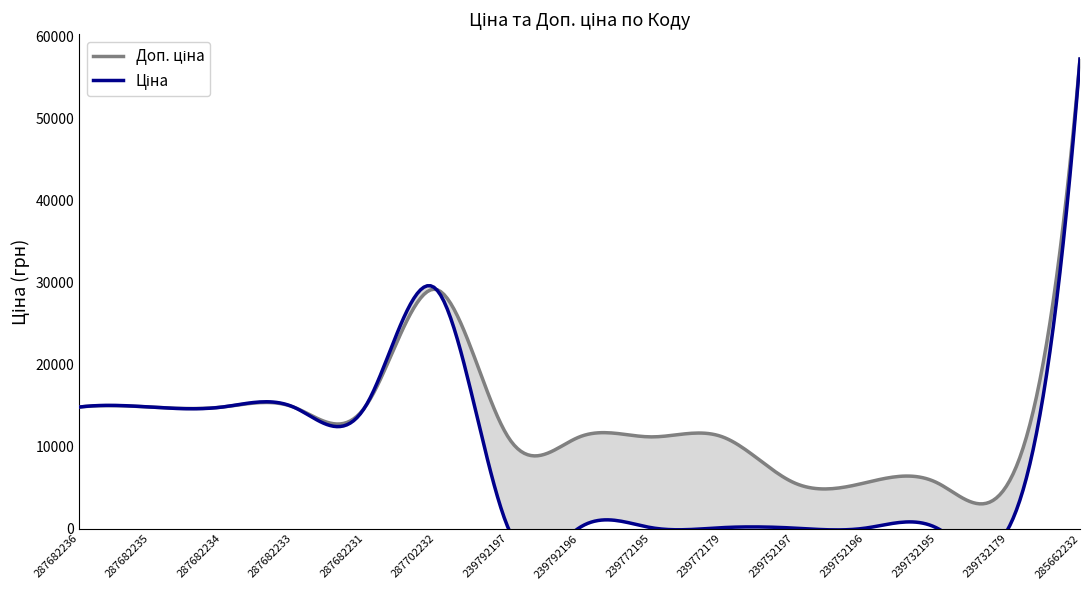

Count the number of categories in the chart.

15